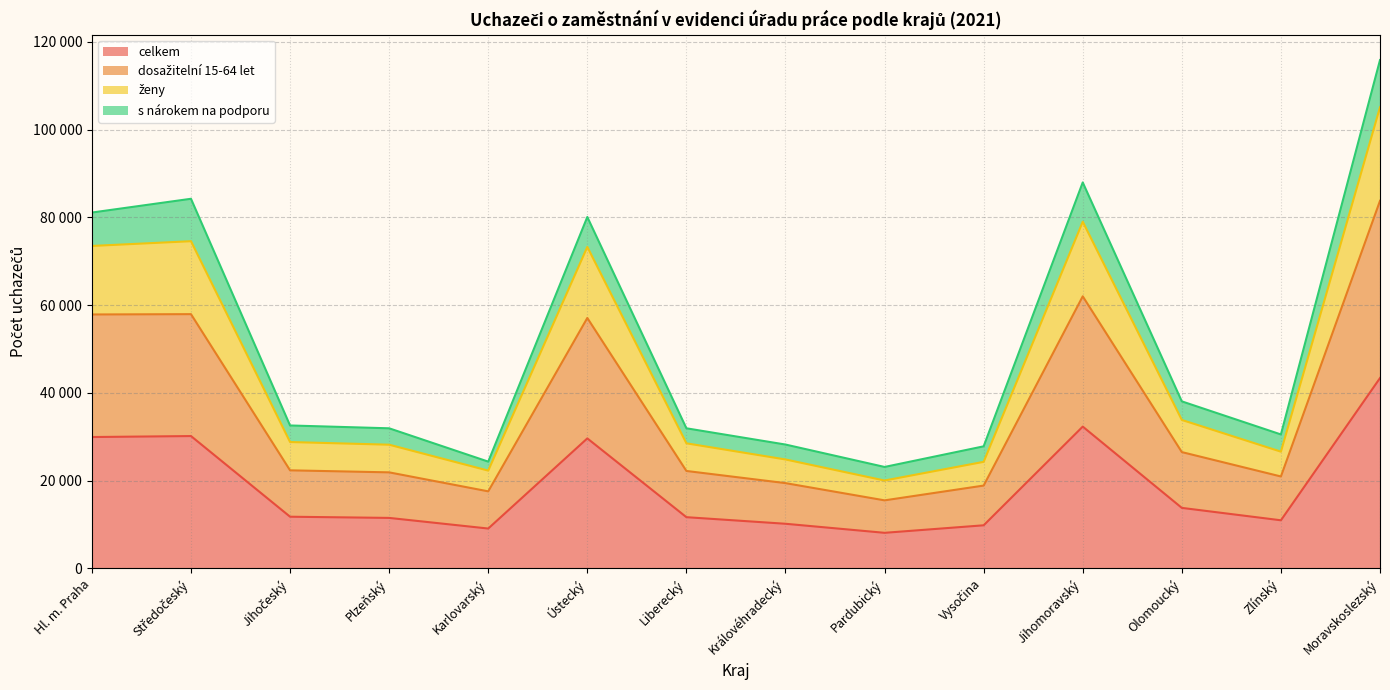

Which category has the lowest value in the ženy series?

Pardubický